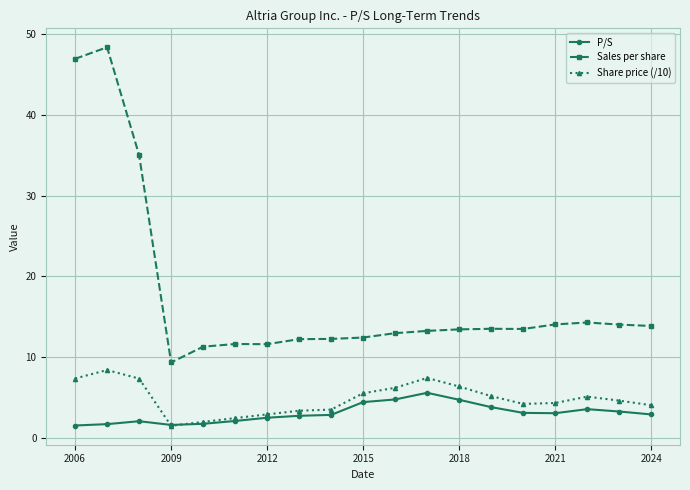

List the series in order of their peak value, lowest first.

P/S, Share price (/10), Sales per share